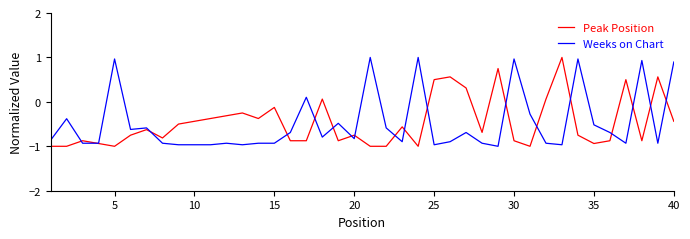

What is the minimum value shown in the chart?

-1.0